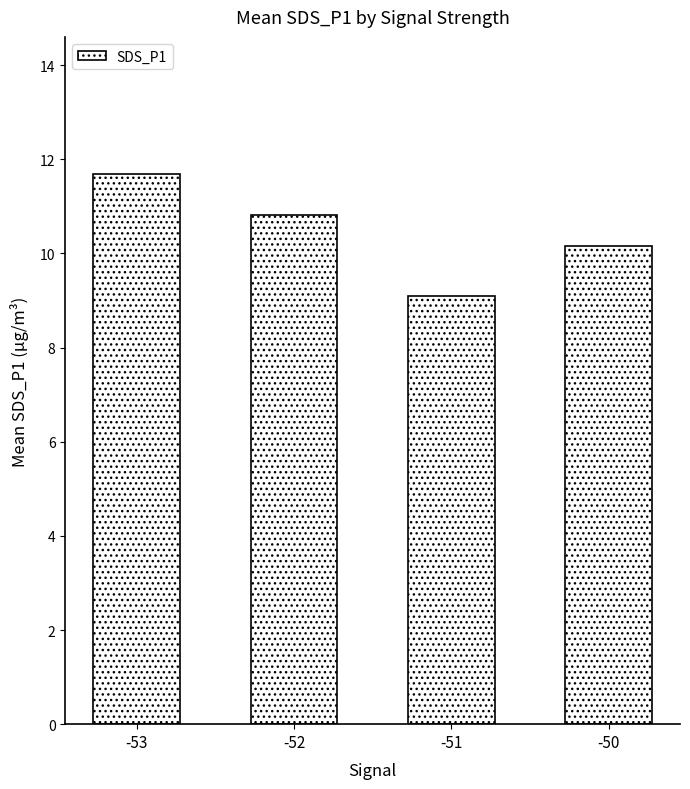

List the labels in order of value, smallest first.

-51, -50, -52, -53